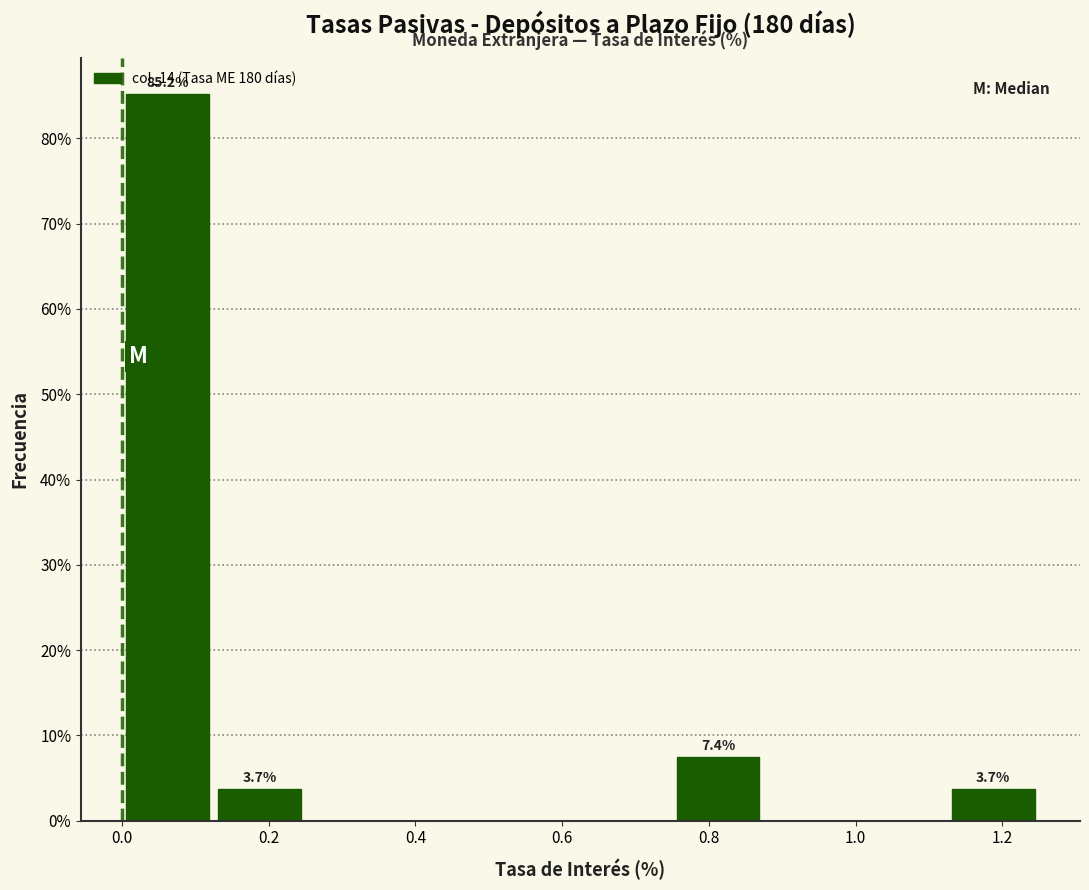

Which range on the x-axis has the tallest bar?

0.000 to 0.125